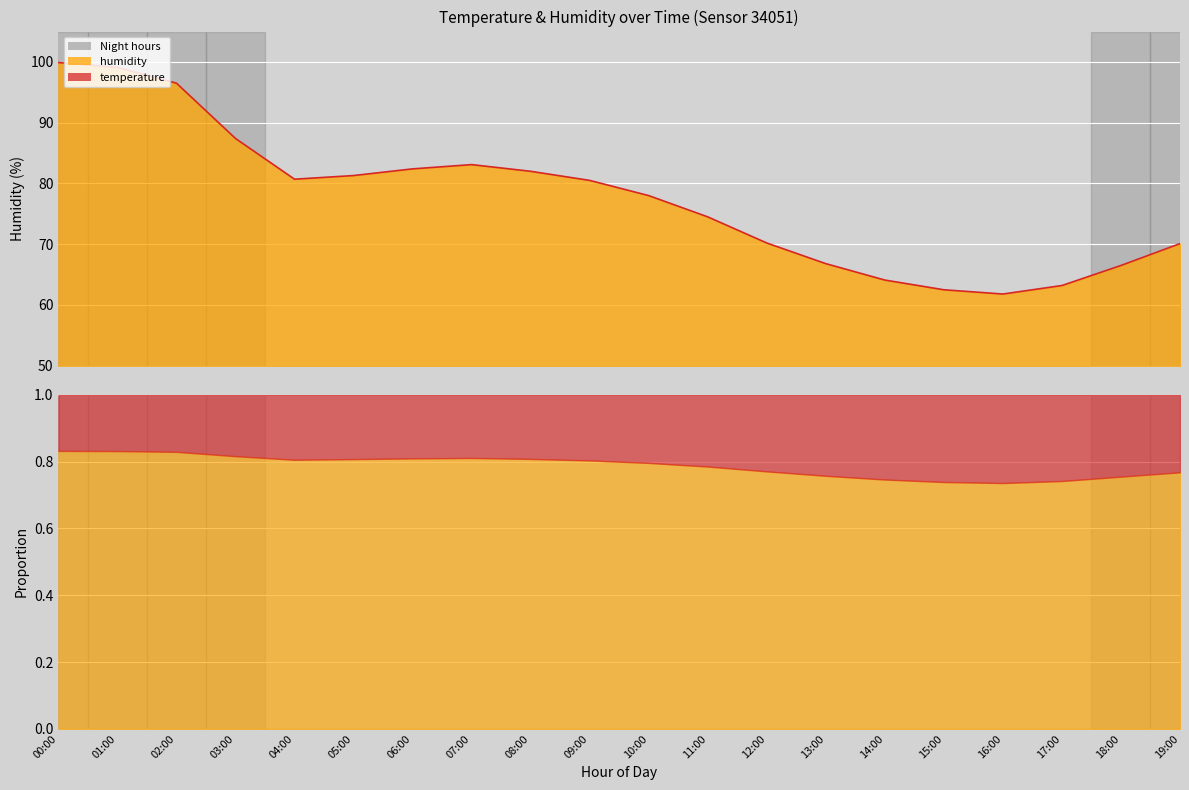

True or false: the data has more than 0 interior local peaks.

True